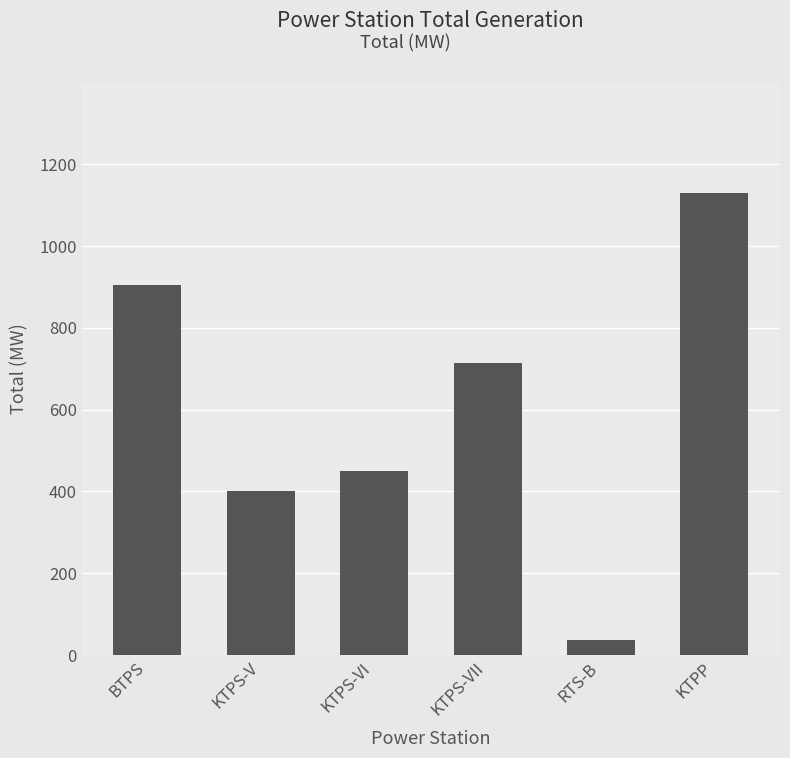

Are the bars grouped side by side (vs. stacked)?

No